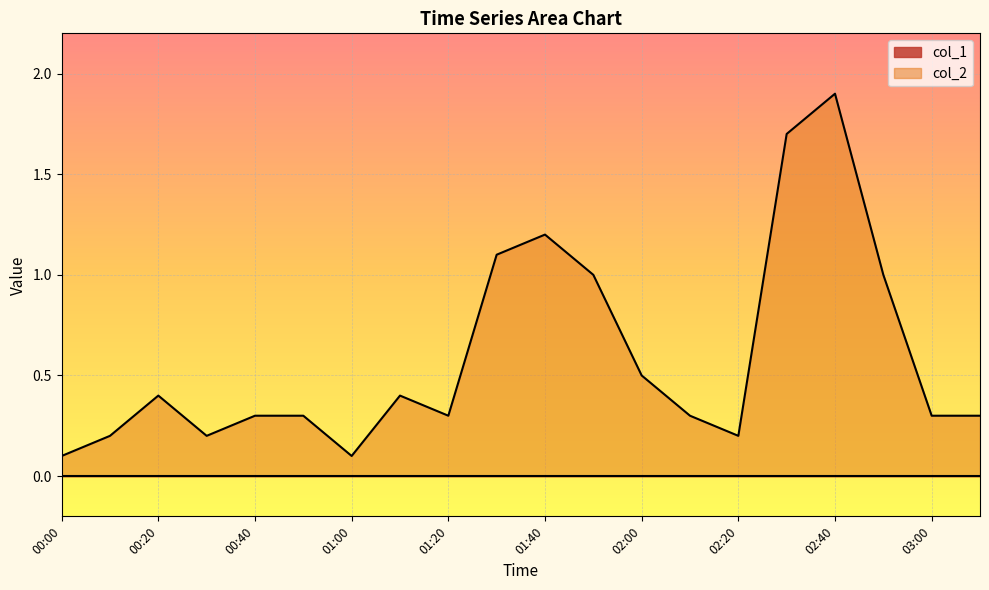

Is it true that the value at 01:50 is 1.0?

True